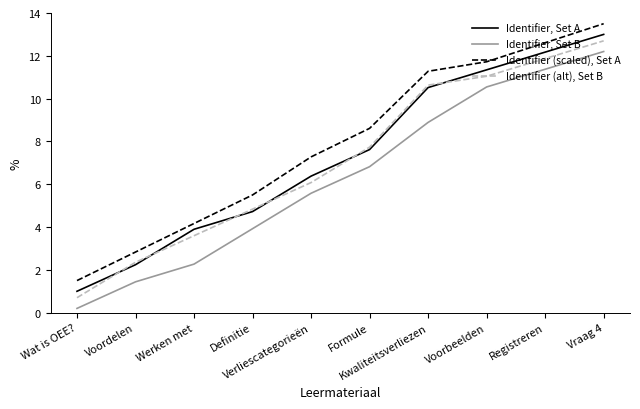

Rank the series at Kwaliteitsverliezen from lowest to highest value.

Identifier, Set B, Identifier, Set A, Identifier (alt), Set B, Identifier (scaled), Set A